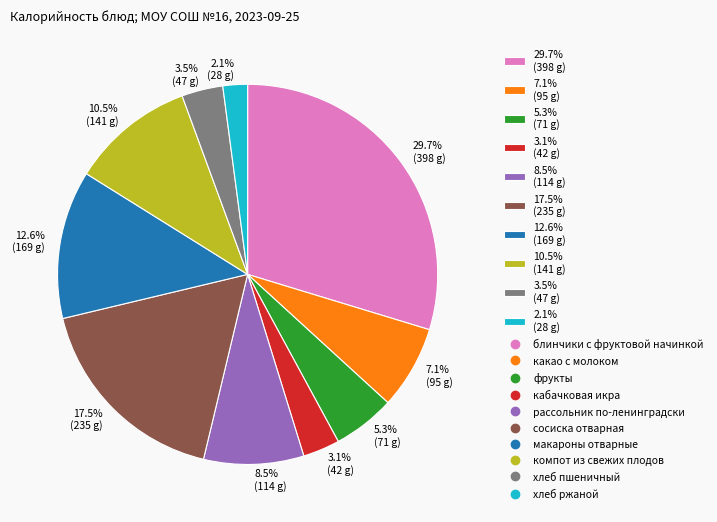

Is the sum of 3.5% (47 g) and 17.5% (235 g) greater than half?

No